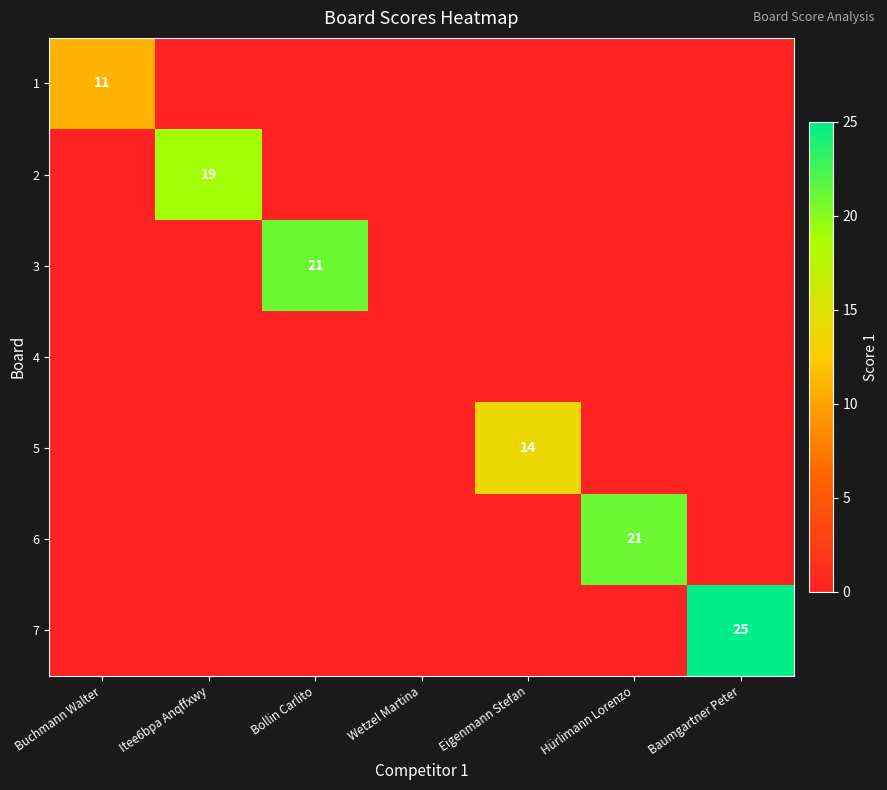

The value of 2 at Itee6bpa Anqffxwy is 11. True or false?

False